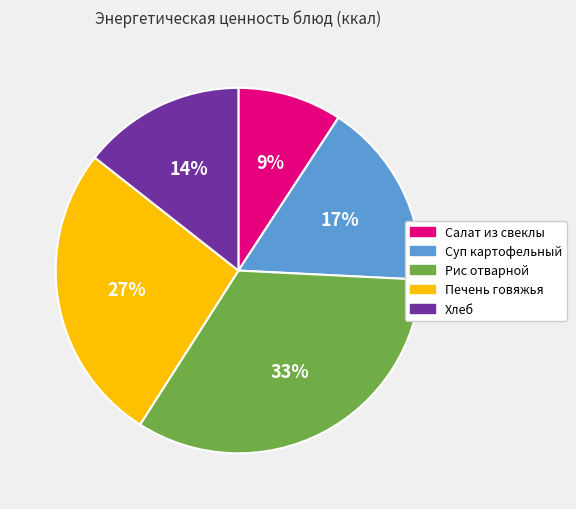

What percentage is the Печень говяжья slice, to the nearest percent?

27%